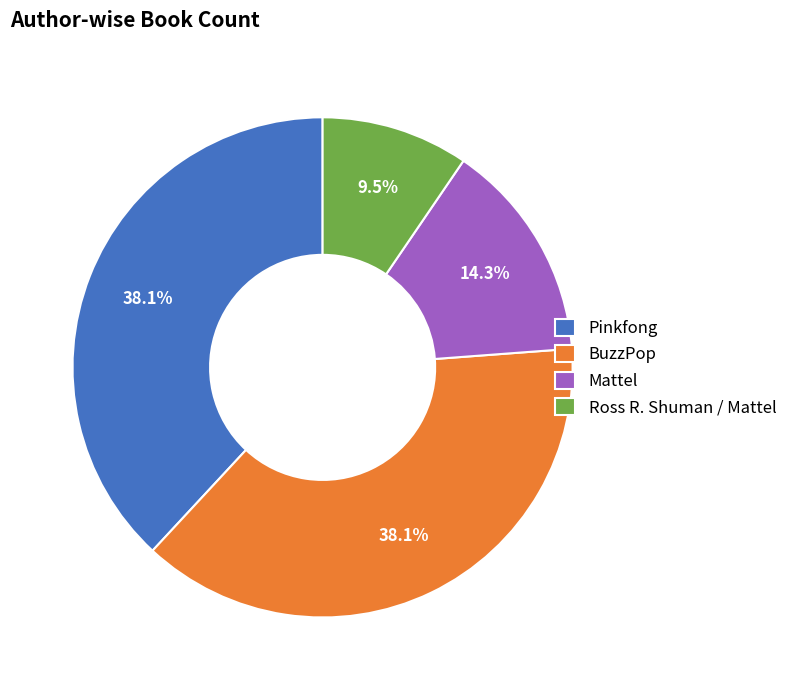

The Pinkfong slice represents 31% of the pie. True or false?

False